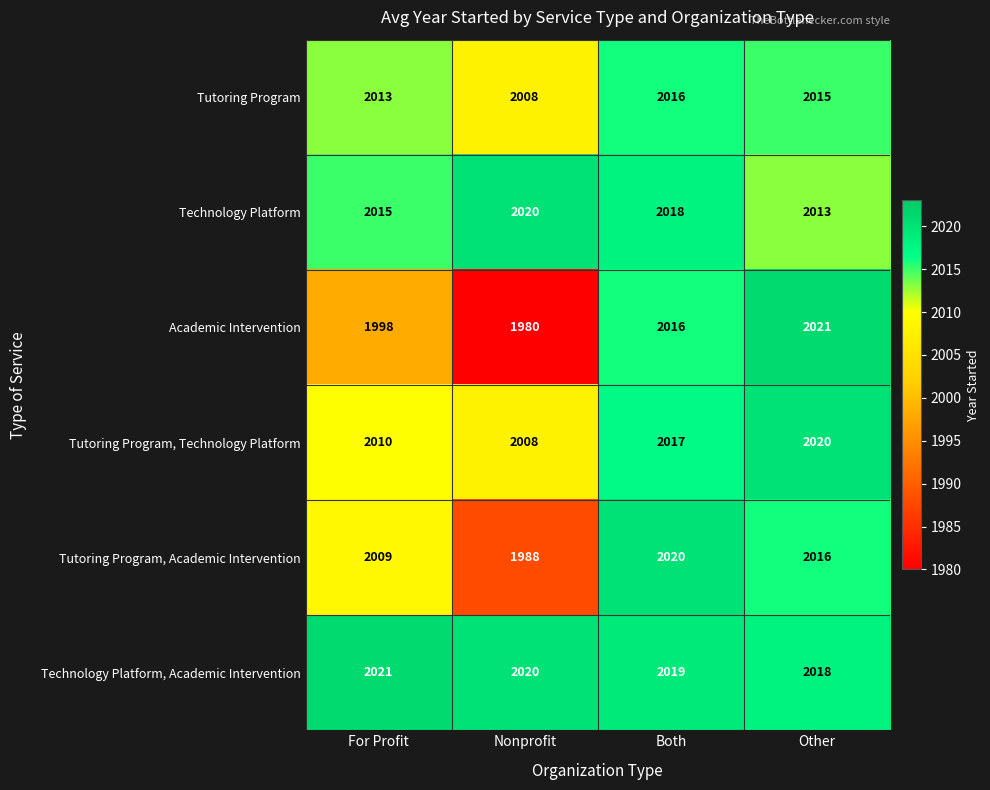

How many series are shown in this chart?

6